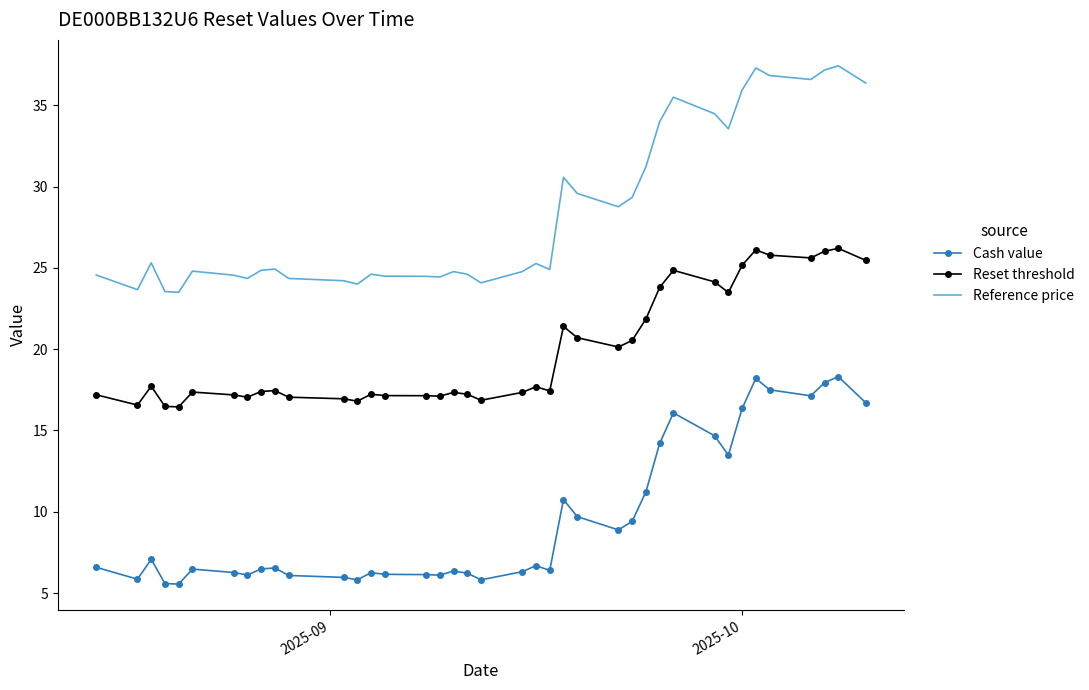

True or false: Reset threshold and Cash value intersect in this chart.

False